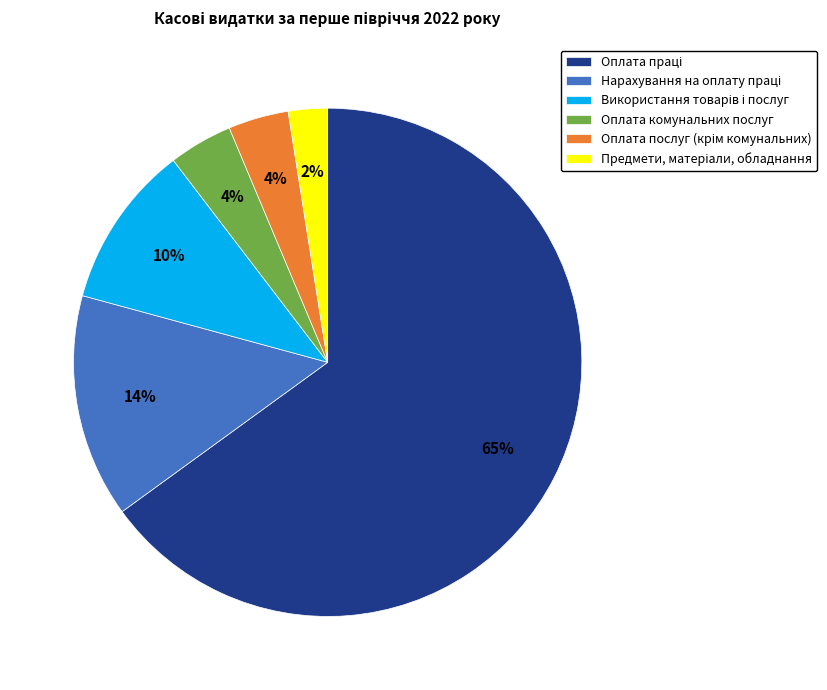

How many slices are in this pie chart?

6